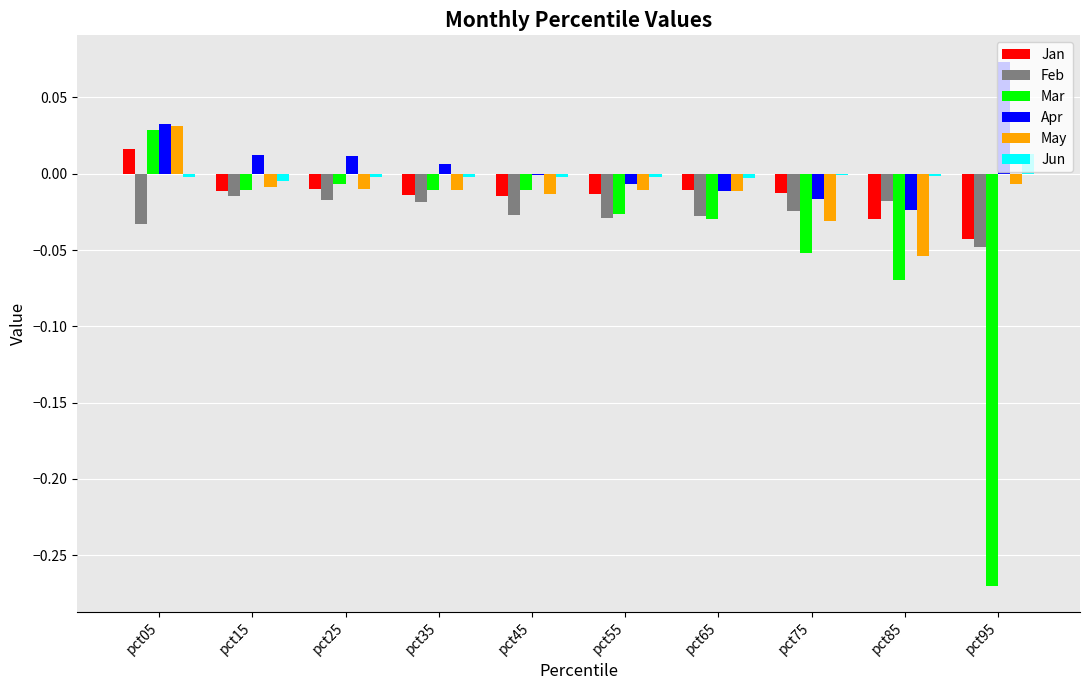

Is the value of Apr at pct05 greater than the value of Jan at pct65?

Yes